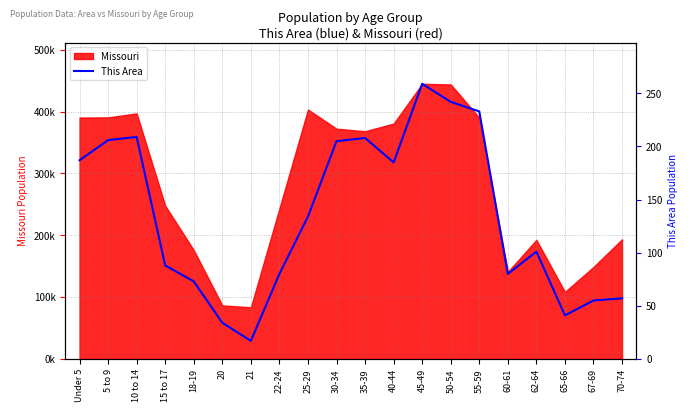

The chart shows a value of 16 at 70-74. True or false?

False